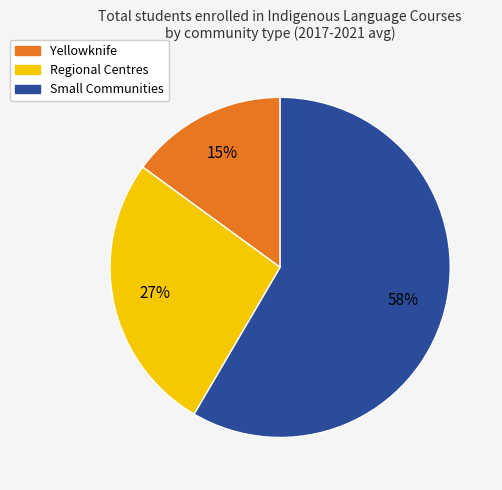

What percentage is the Regional Centres slice, to the nearest percent?

27%